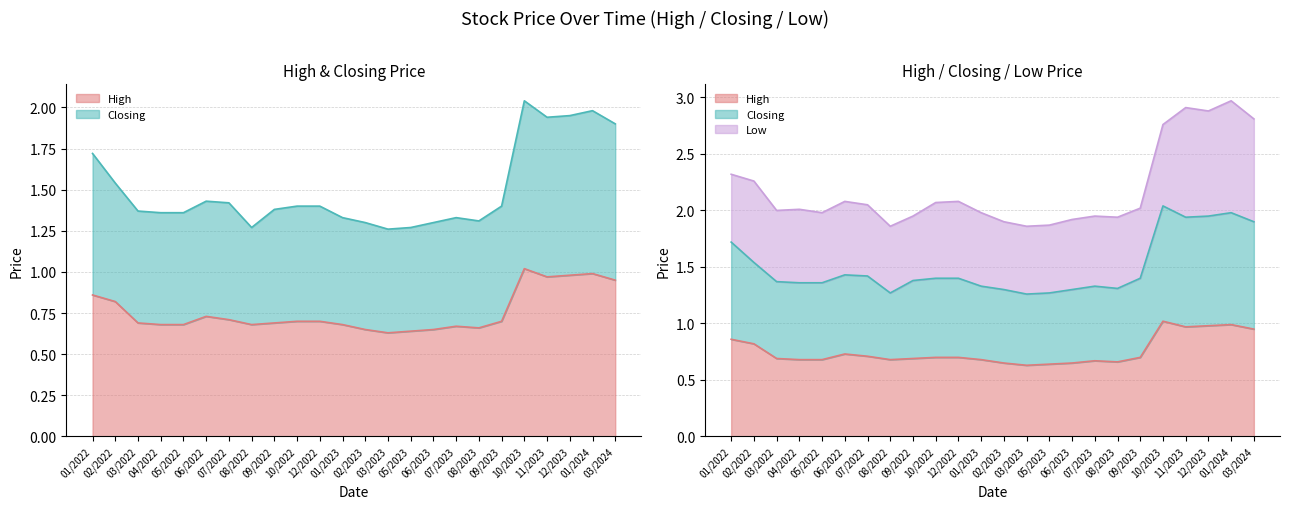

How many interior local peaks does the Closing series have?

4